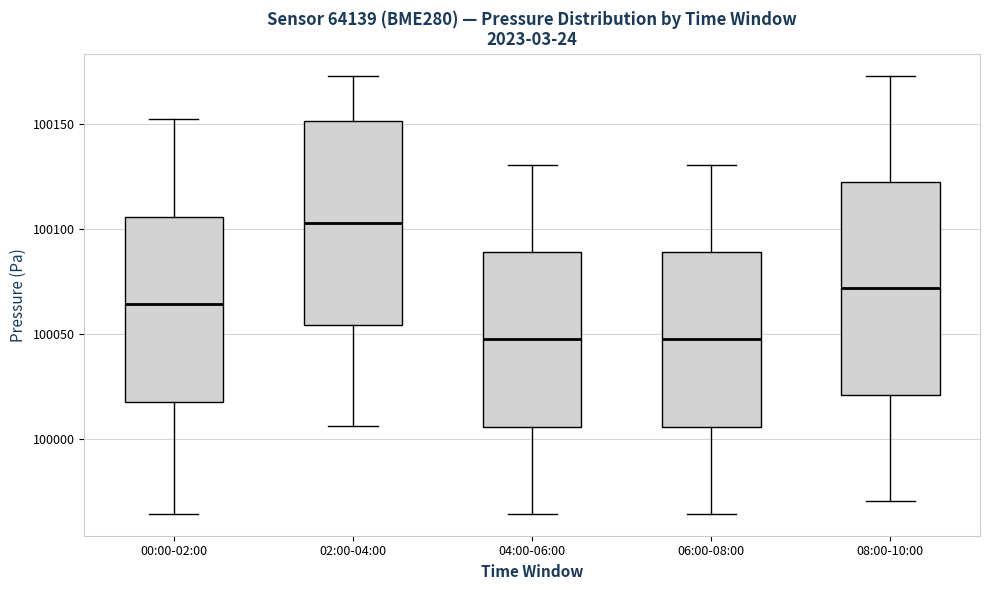

Which box's median line is the highest?

02:00-04:00